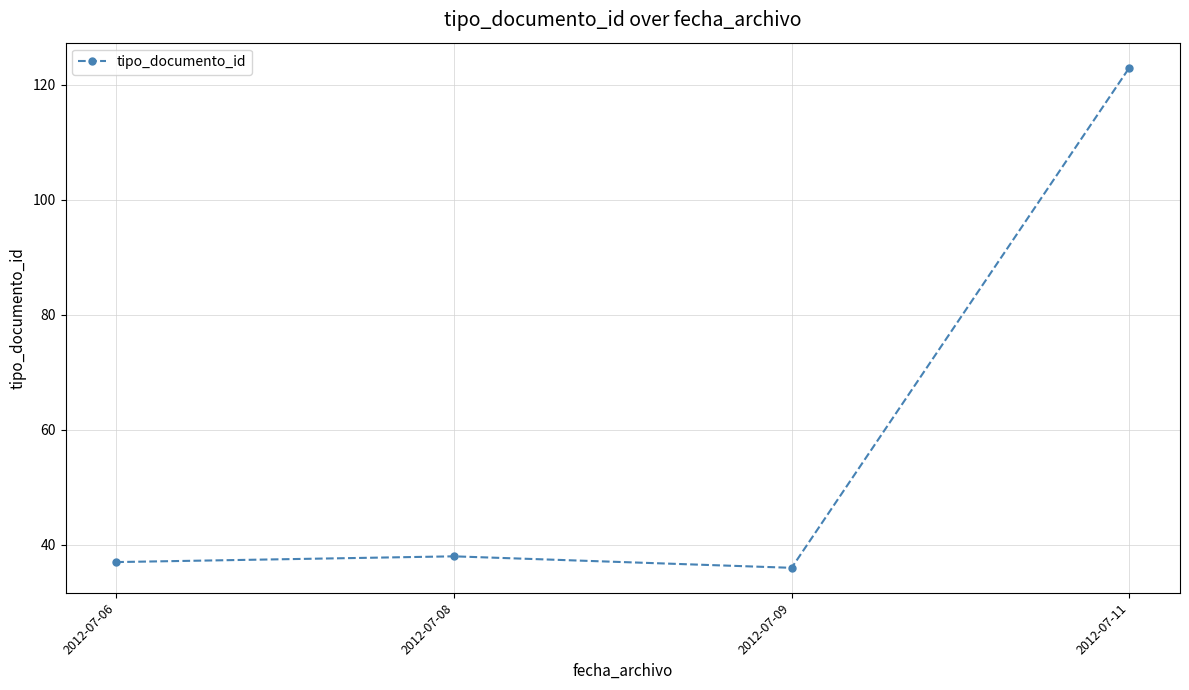

Reading left to right, list all the values displayed in this chart.

37	38	36	123